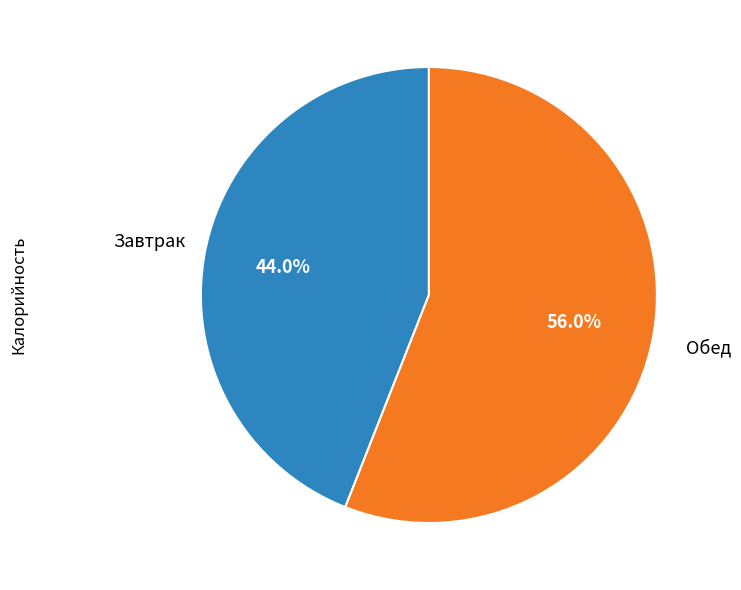

Is there a majority slice in this chart?

Yes